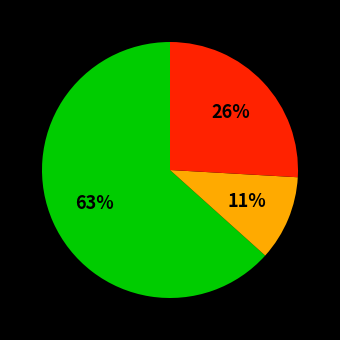

Is there a majority slice in this chart?

Yes